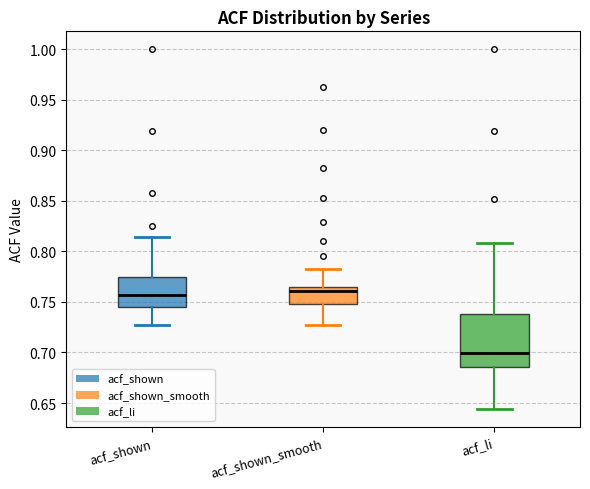

Where is the upper edge of the box for acf_li on the y-axis? The values are not printed on the chart, so give them approximately, as read against the axis.

0.740